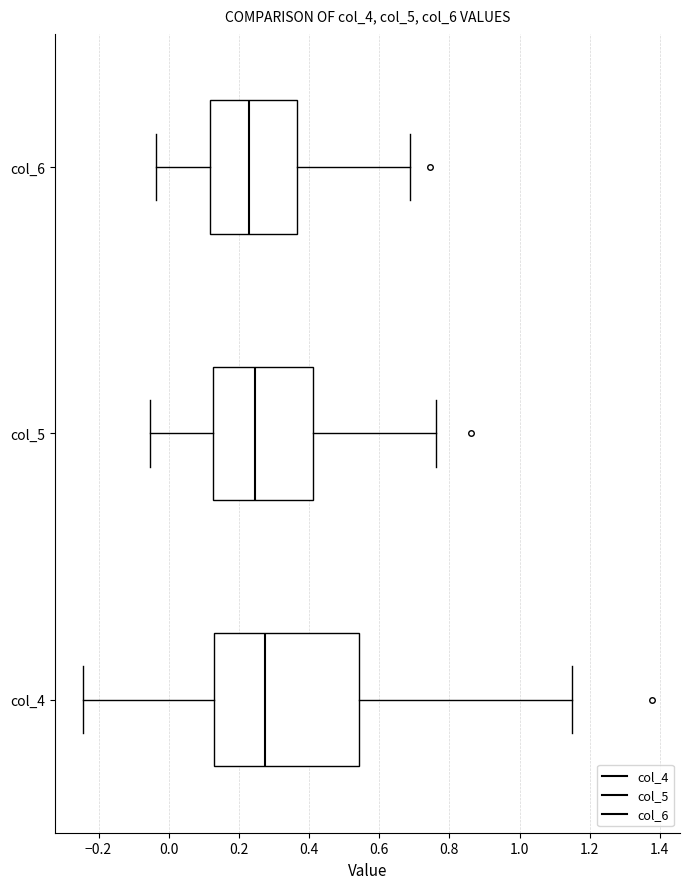

Reading bottom to top, read every box against the x-axis: the position of its median line, the range the box covers, and the ends of its whiskers. The values are not printed on the chart, so give them approximately, as read against the axis.

col_4: median 0.28, box 0.12 to 0.54, whiskers -0.24 to 1.14
col_5: median 0.24, box 0.12 to 0.42, whiskers -0.06 to 0.76
col_6: median 0.22, box 0.12 to 0.36, whiskers -0.04 to 0.68